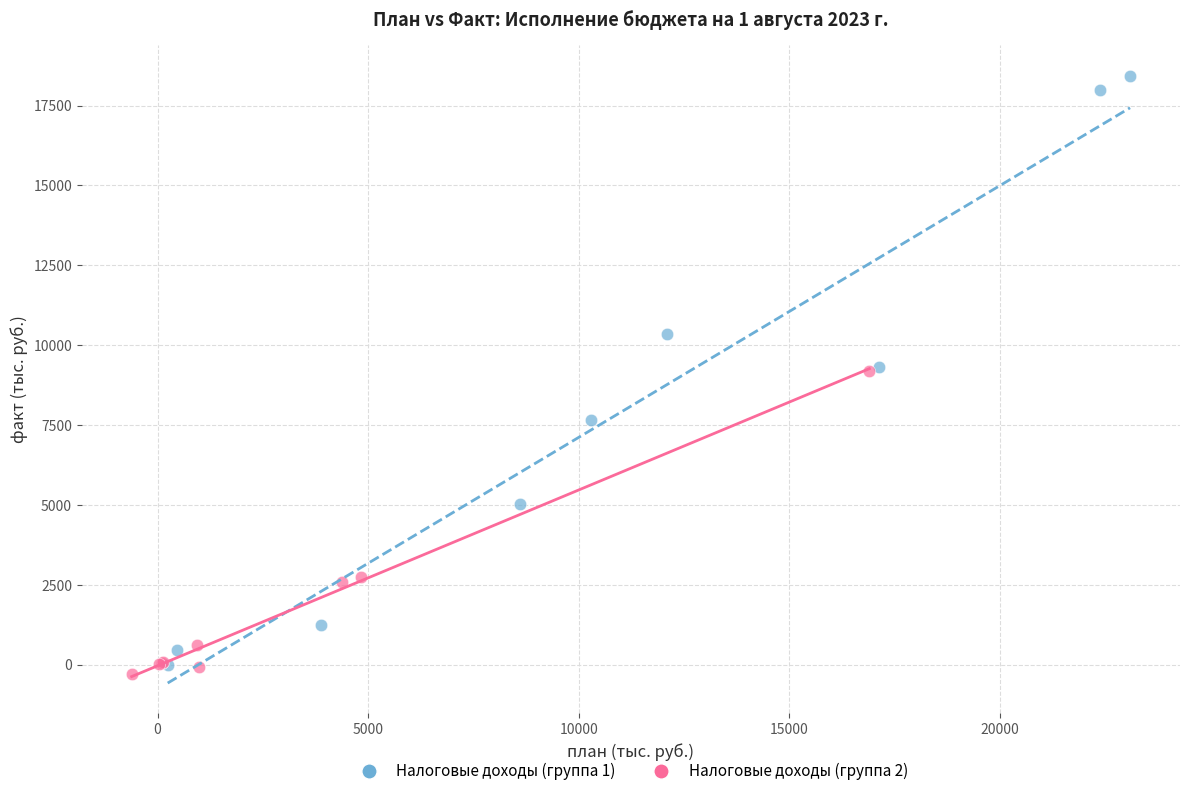

Which series has the widest spread of Y values?

Налоговые доходы (группа 1)